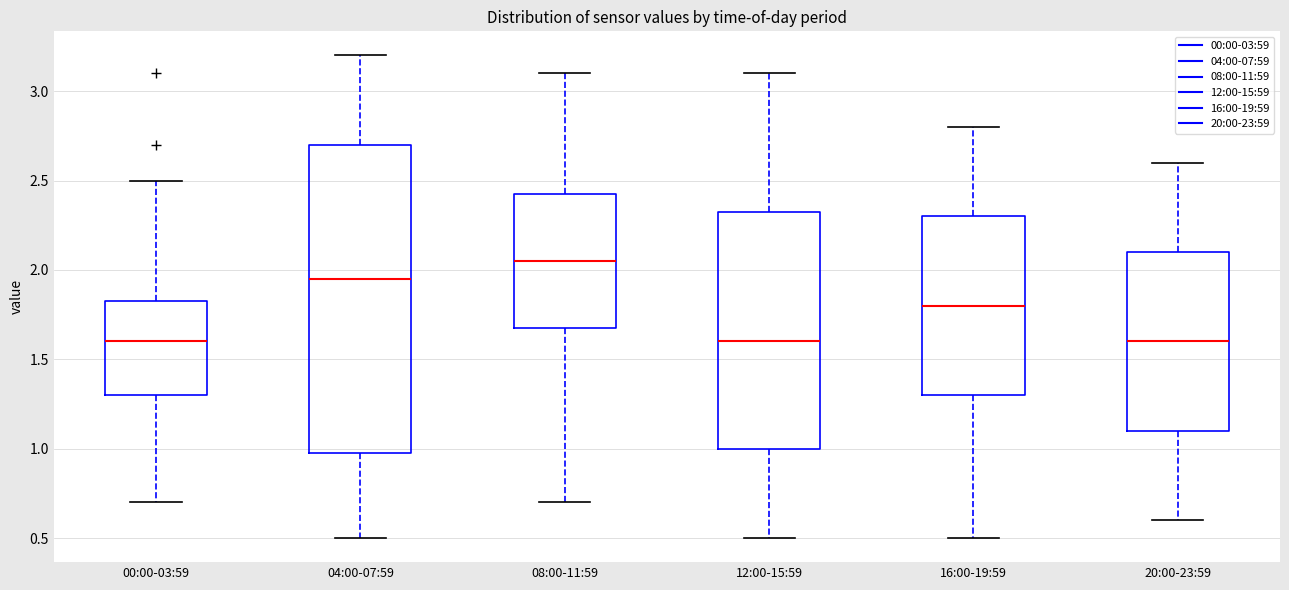

Reading left to right, read every box against the y-axis: the position of its median line, the range the box covers, and the ends of its whiskers. The values are not printed on the chart, so give them approximately, as read against the axis.

00:00-03:59: median 1.60, box 1.30 to 1.85, whiskers 0.70 to 2.50
04:00-07:59: median 1.95, box 1.00 to 2.70, whiskers 0.50 to 3.20
08:00-11:59: median 2.05, box 1.70 to 2.45, whiskers 0.70 to 3.10
12:00-15:59: median 1.60, box 1.00 to 2.35, whiskers 0.50 to 3.10
16:00-19:59: median 1.80, box 1.30 to 2.30, whiskers 0.50 to 2.80
20:00-23:59: median 1.60, box 1.10 to 2.10, whiskers 0.60 to 2.60